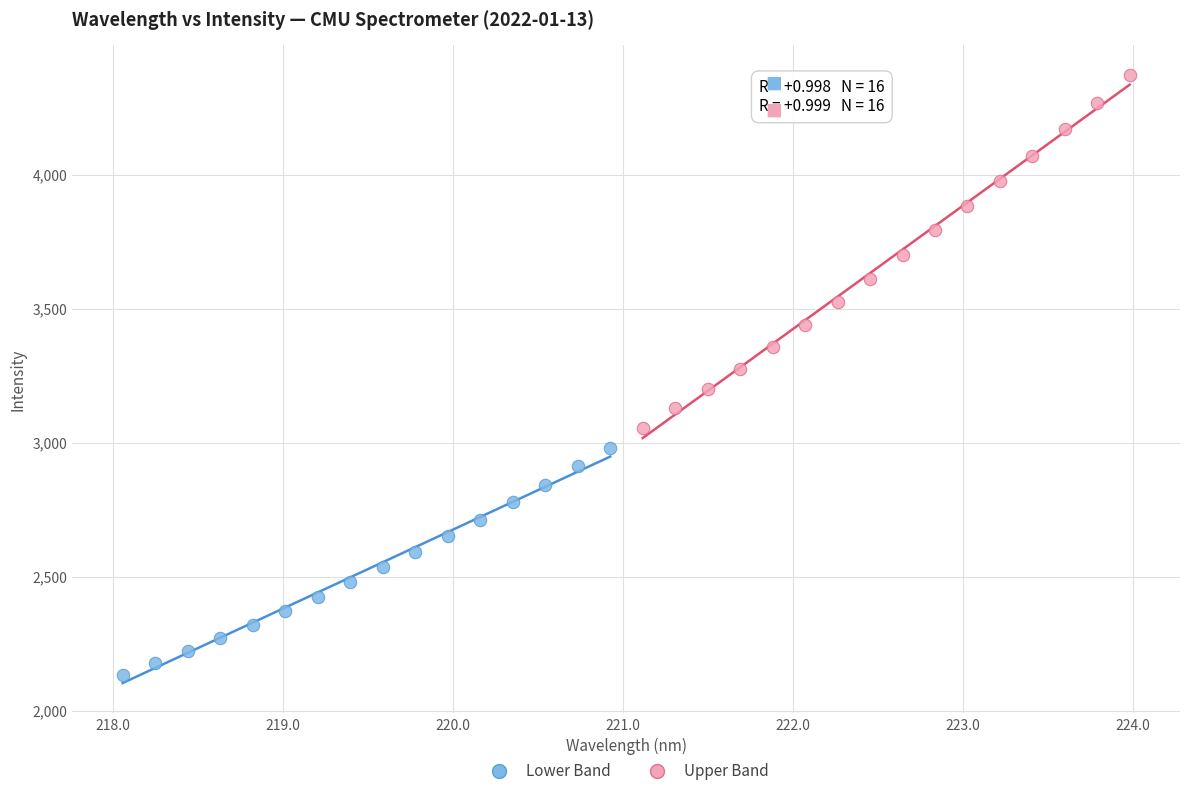

Which series contains the lowest Y value?

Lower Band